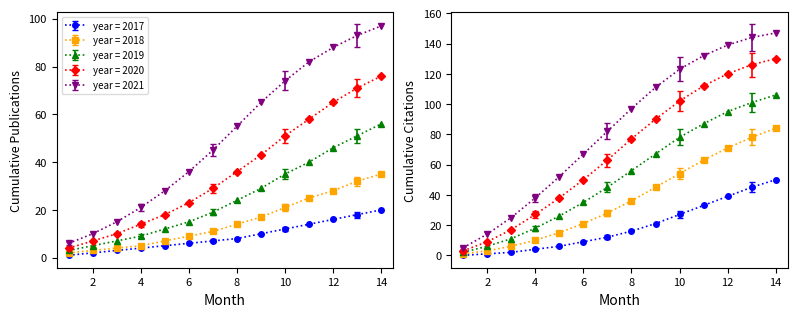

Reading left to right, transcribe all the data shown in this chart.

2017: 1=1	2=2	3=3	4=4	5=5	6=6	7=7	8=8	9=10	10=12	11=14	12=16	13=18	14=20
2018: 1=2	2=3	3=4	4=5	5=7	6=9	7=11	8=14	9=17	10=21	11=25	12=28	13=32	14=35
2019: 1=3	2=5	3=7	4=9	5=12	6=15	7=19	8=24	9=29	10=35	11=40	12=46	13=51	14=56
2020: 1=4	2=7	3=10	4=14	5=18	6=23	7=29	8=36	9=43	10=51	11=58	12=65	13=71	14=76
2021: 1=6	2=10	3=15	4=21	5=28	6=36	7=45	8=55	9=65	10=74	11=82	12=88	13=93	14=97